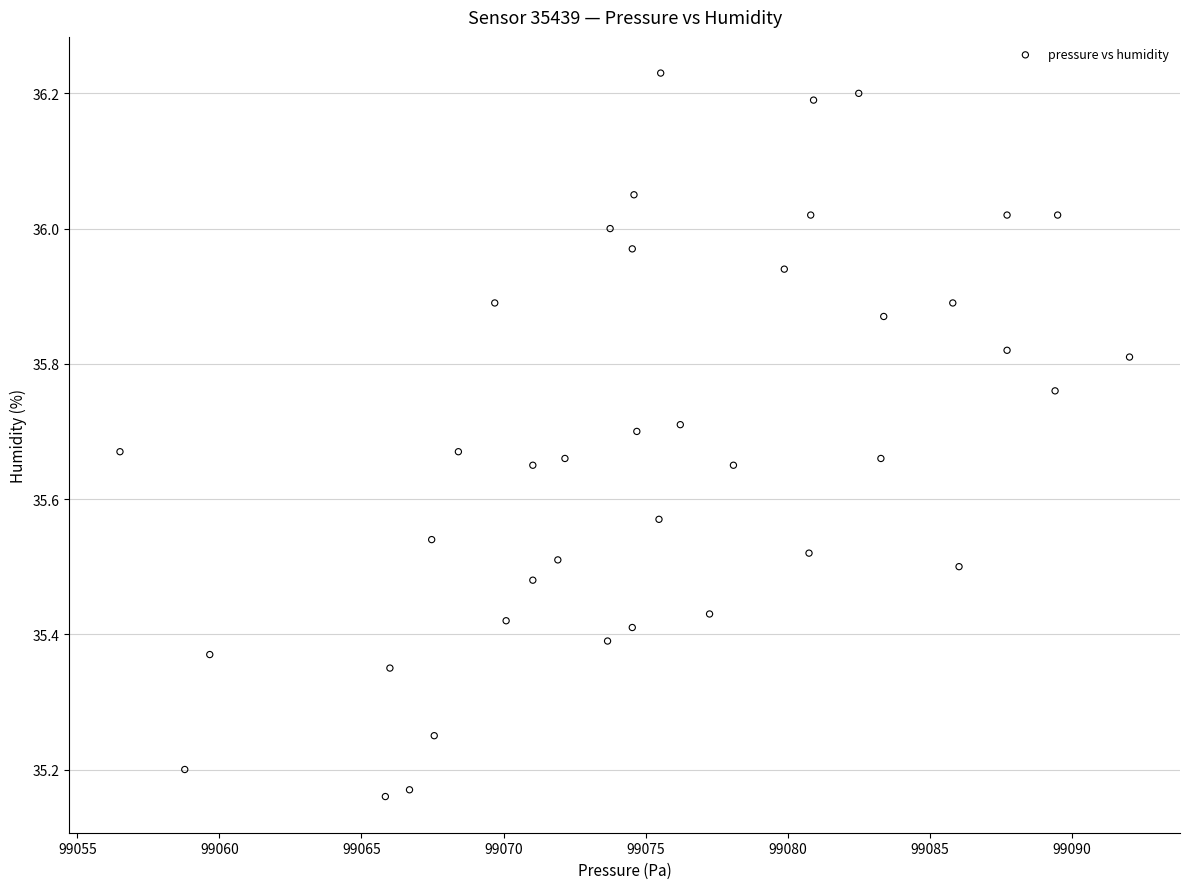

How many points are shown in the scatter plot?

40